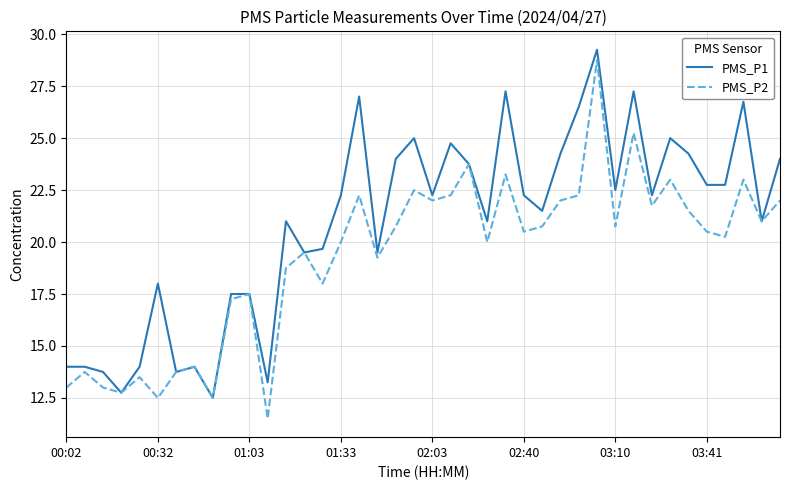

What is the lowest value of the PMS_P1 series?

12.5